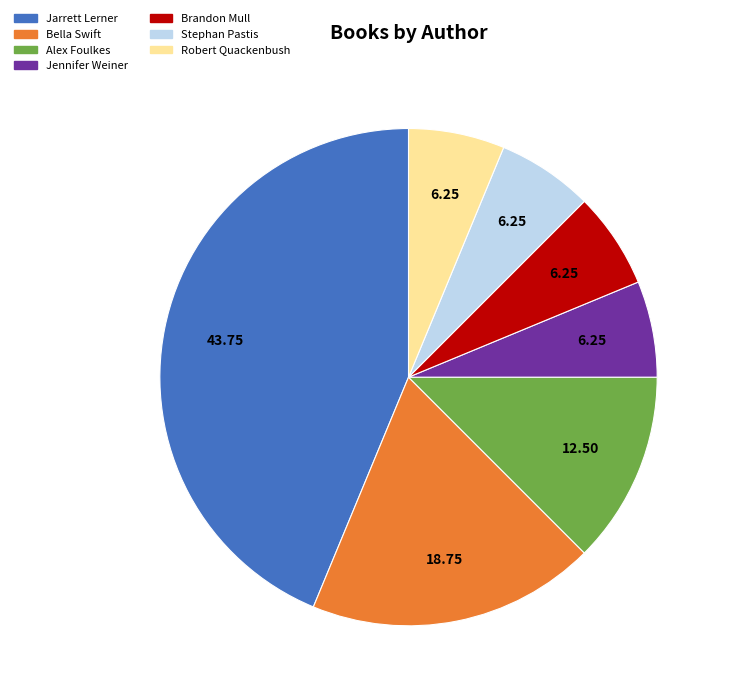

Is it true that Stephan Pastis is 6% of the pie?

True